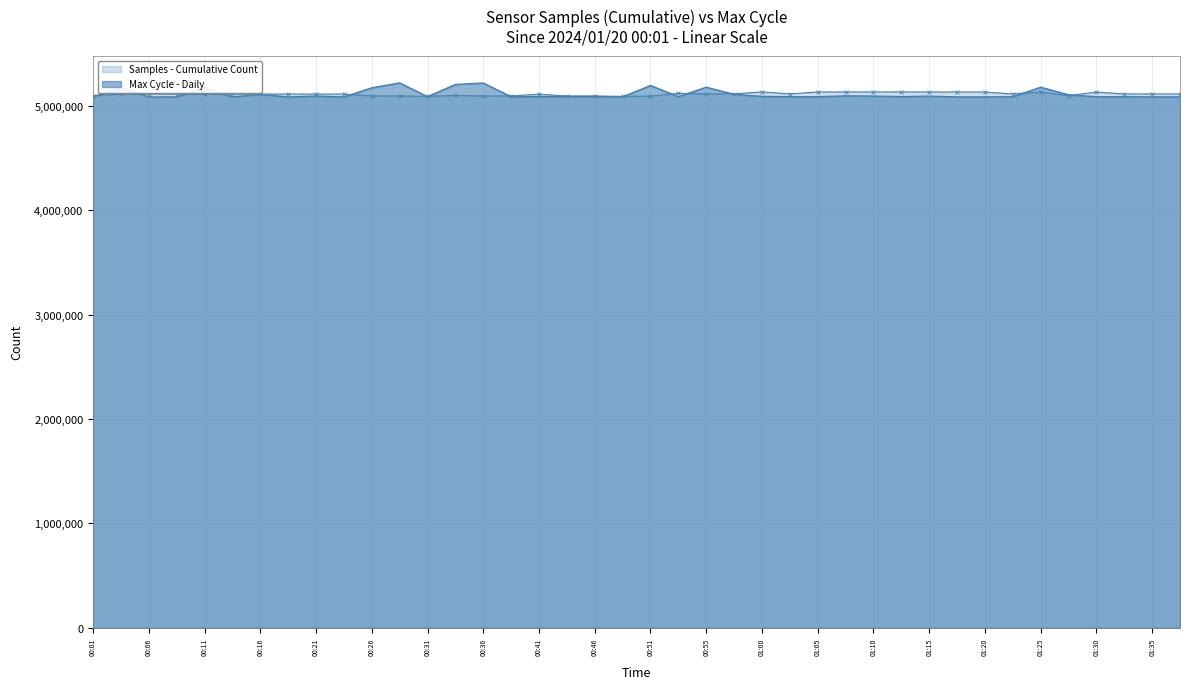

What value does the Max_cycle series have at 01:35?

5087607.0